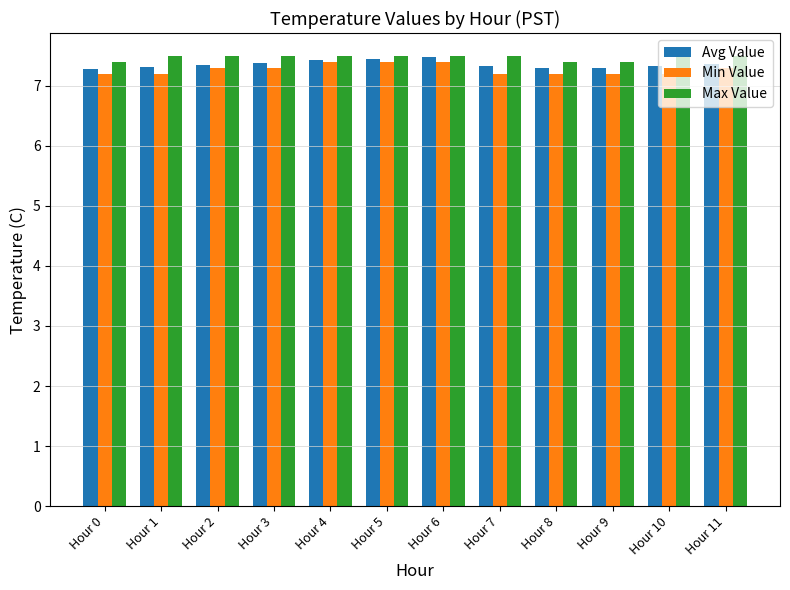

How many bars are there in each group?

3